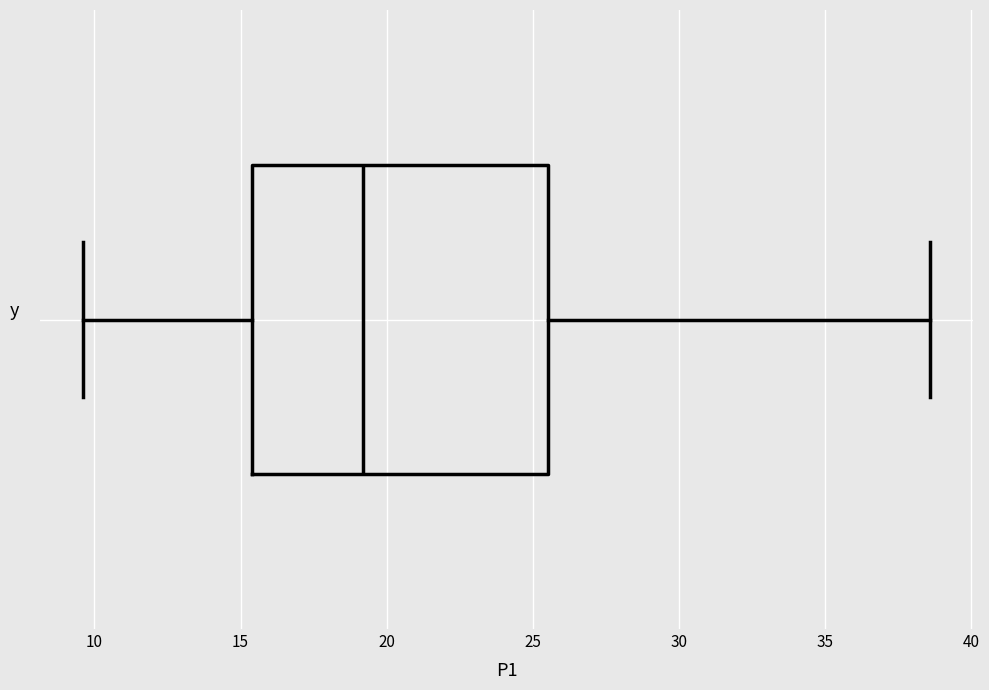

Read this box plot against the x-axis: the position of the median line, the range covered by the box, and the ends of both whiskers. The values are not printed on the chart, so give them approximately, as read against the axis.

median 19.0, box 15.5 to 25.5, whiskers 9.5 to 38.5